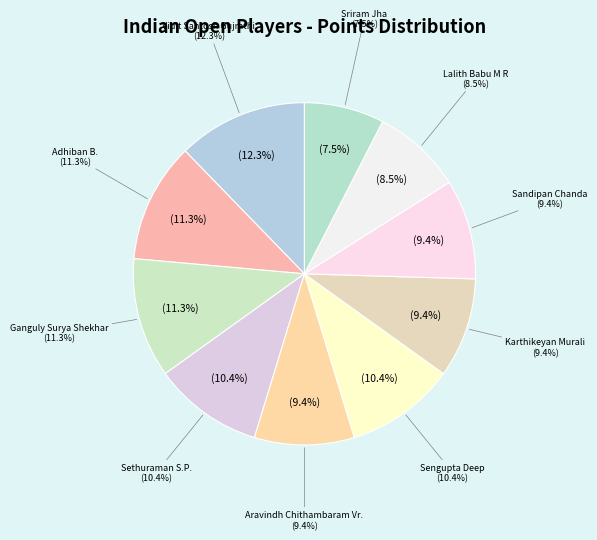

To the nearest percent, what percentage of the pie is Sandipan Chanda?

9%